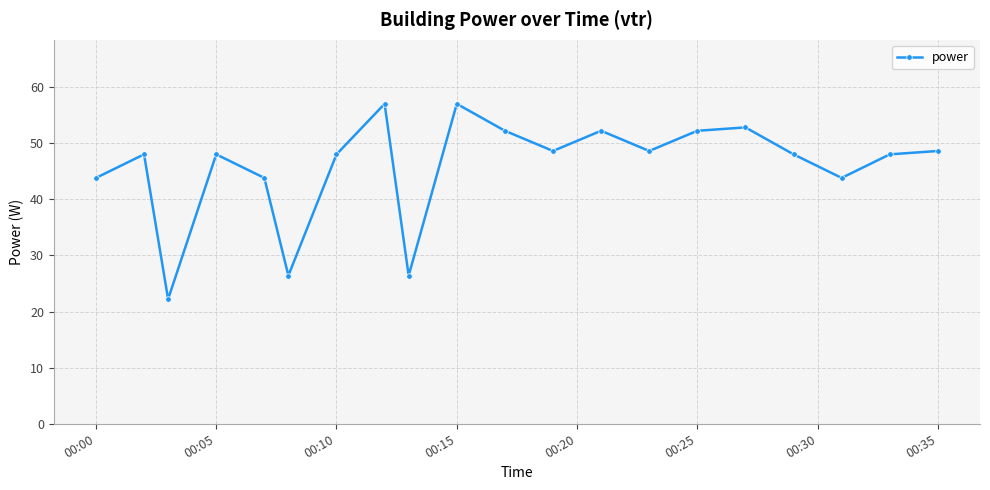

What is the difference between the maximum and minimum values?

34.8